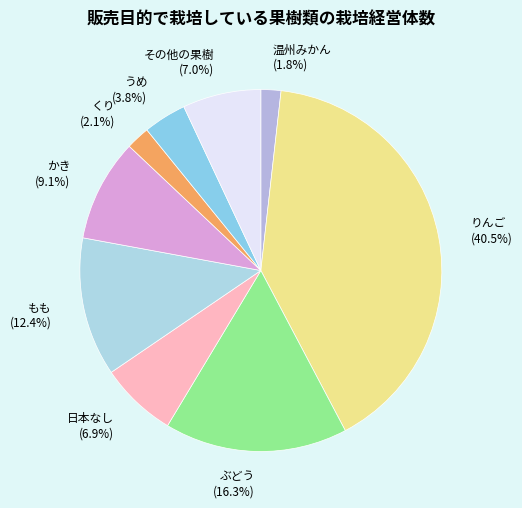

Combined, do 日本なし and くり account for over 50%?

No